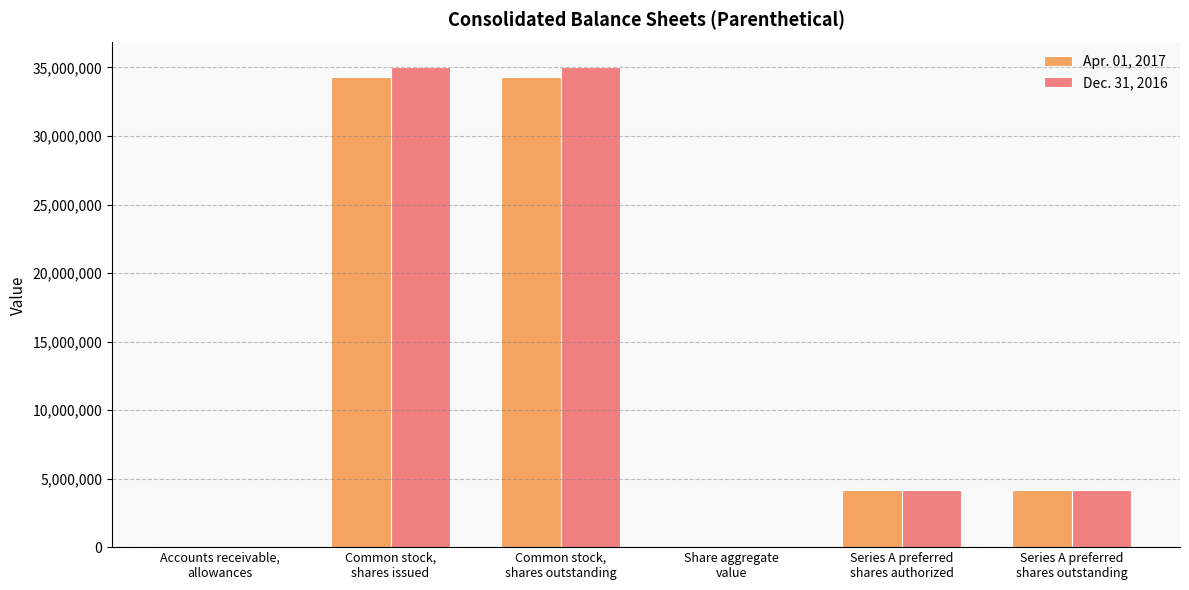

Reading left to right, transcribe all the data shown in this chart.

Apr. 01, 2017: 36	34323000	34323000	6017	4150000	4150000
Dec. 31, 2016: 36	35068000	35068000	6017	4150000	4150000